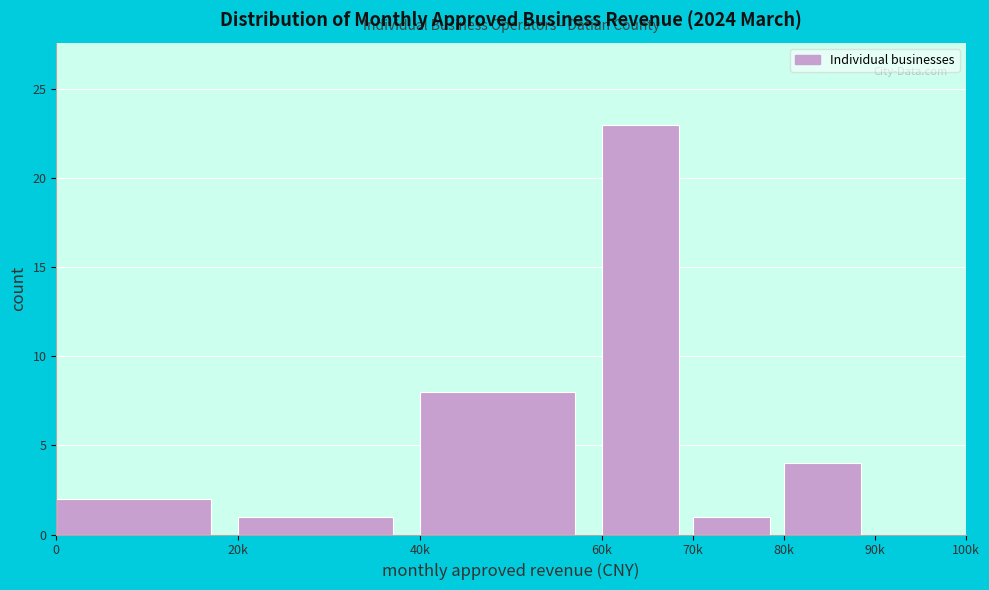

Reading left to right, extract all data points from this chart.

0=2	20k=1	40k=8	60k=23	70k=1	80k=4	90k=0